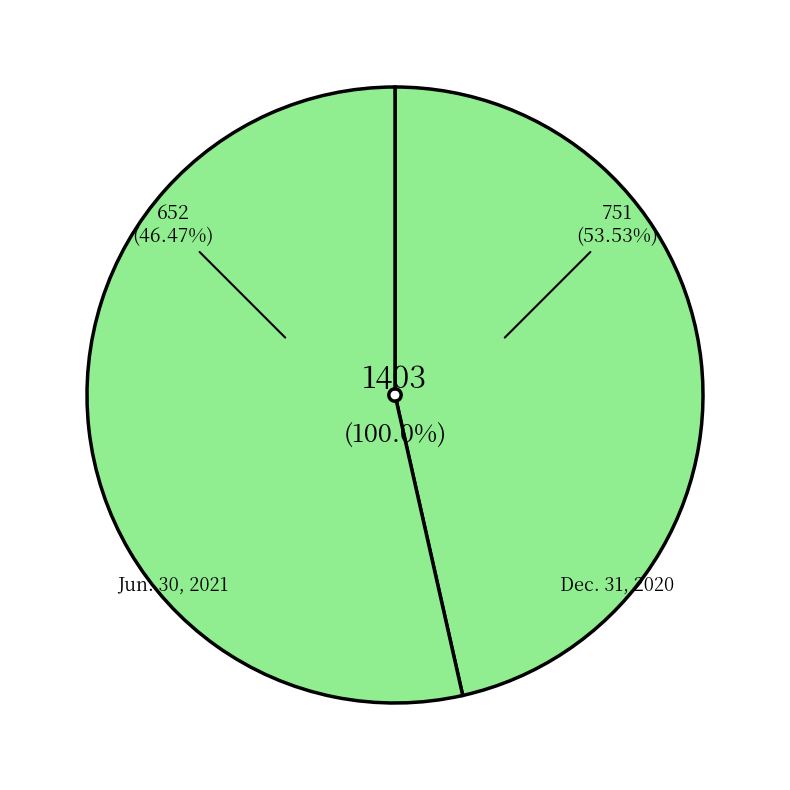

What percentage is the Dec. 31, 2020 slice, to the nearest percent?

54%